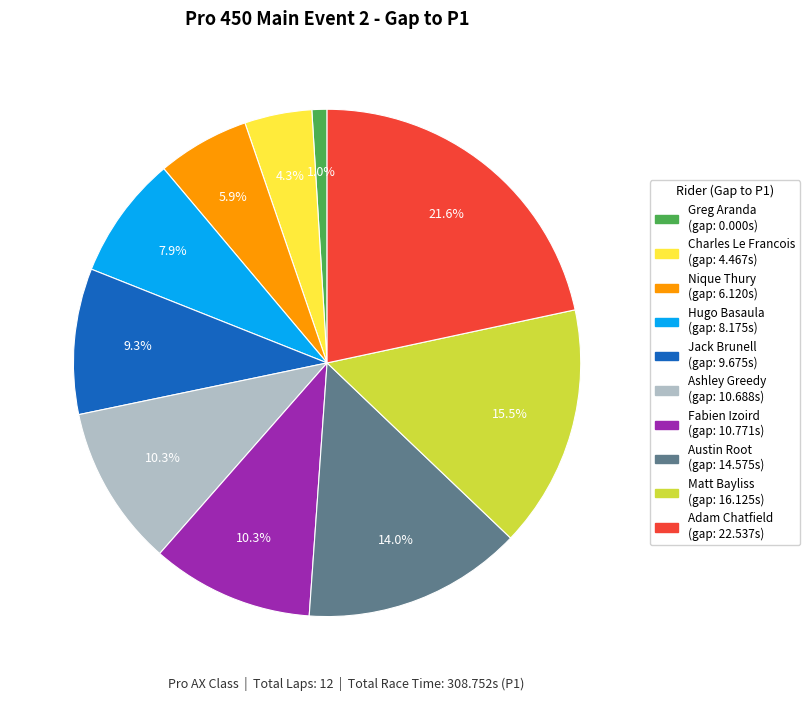

How many slices are in this pie chart?

10